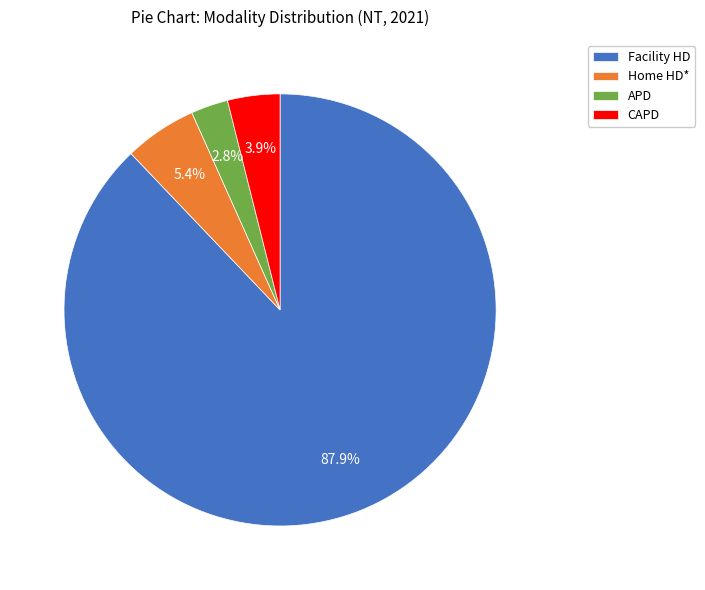

The Facility HD slice represents 95% of the pie. True or false?

False